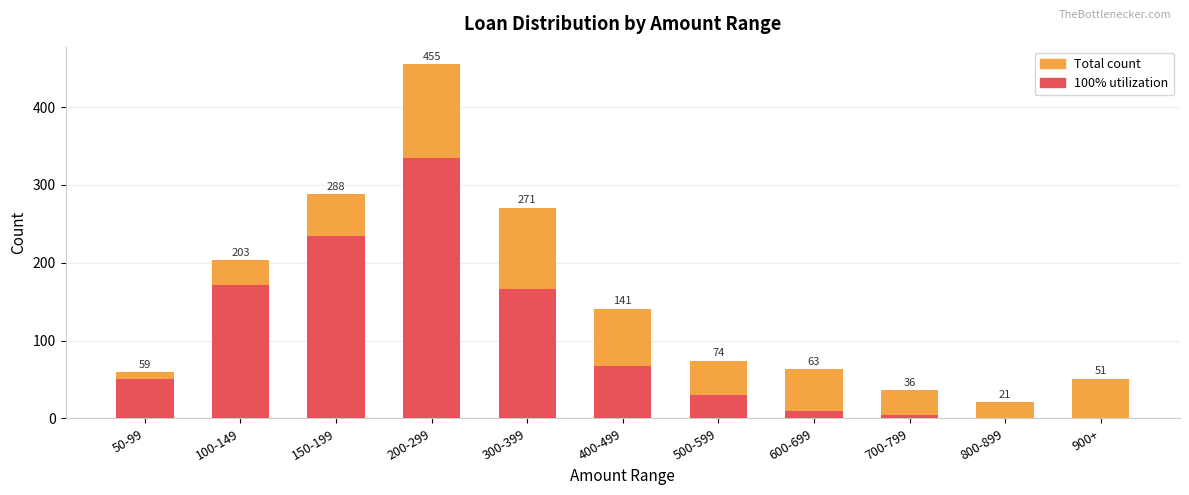

True or false: 100% has a value of 166 at 300-399.

True